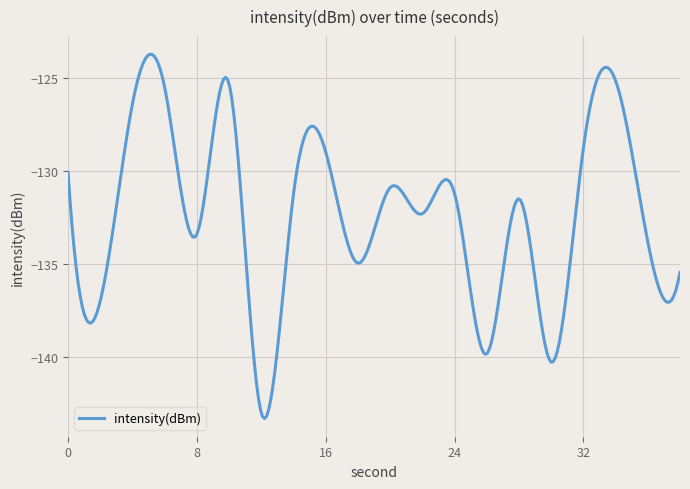

What is the difference between the maximum and minimum values?

19.6